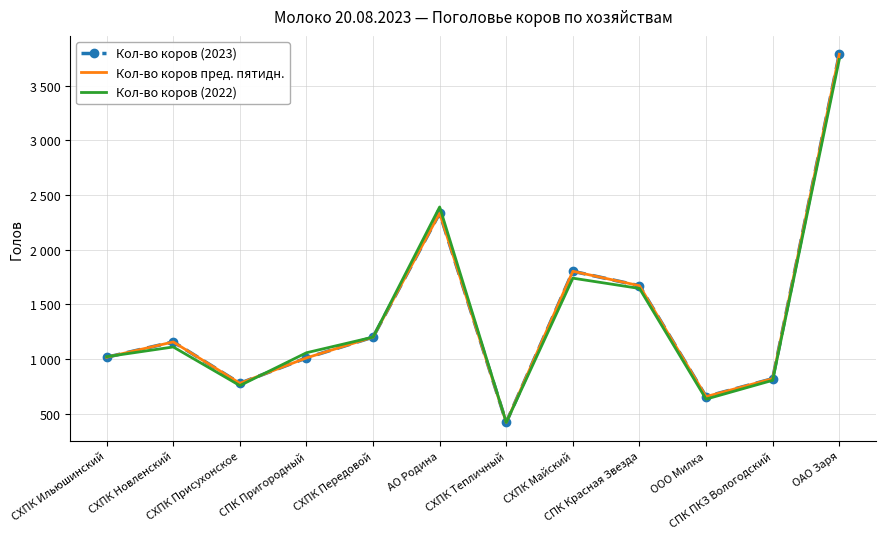

What are all the series names shown in the legend?

Кол-во коров (2023), Кол-во коров пред. пятидн., Кол-во коров (2022)